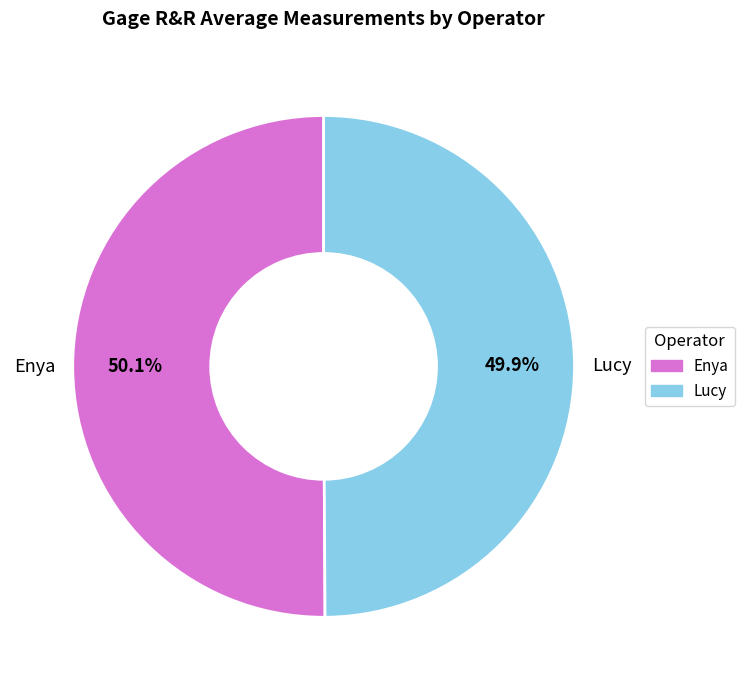

Is there a majority slice in this chart?

Yes